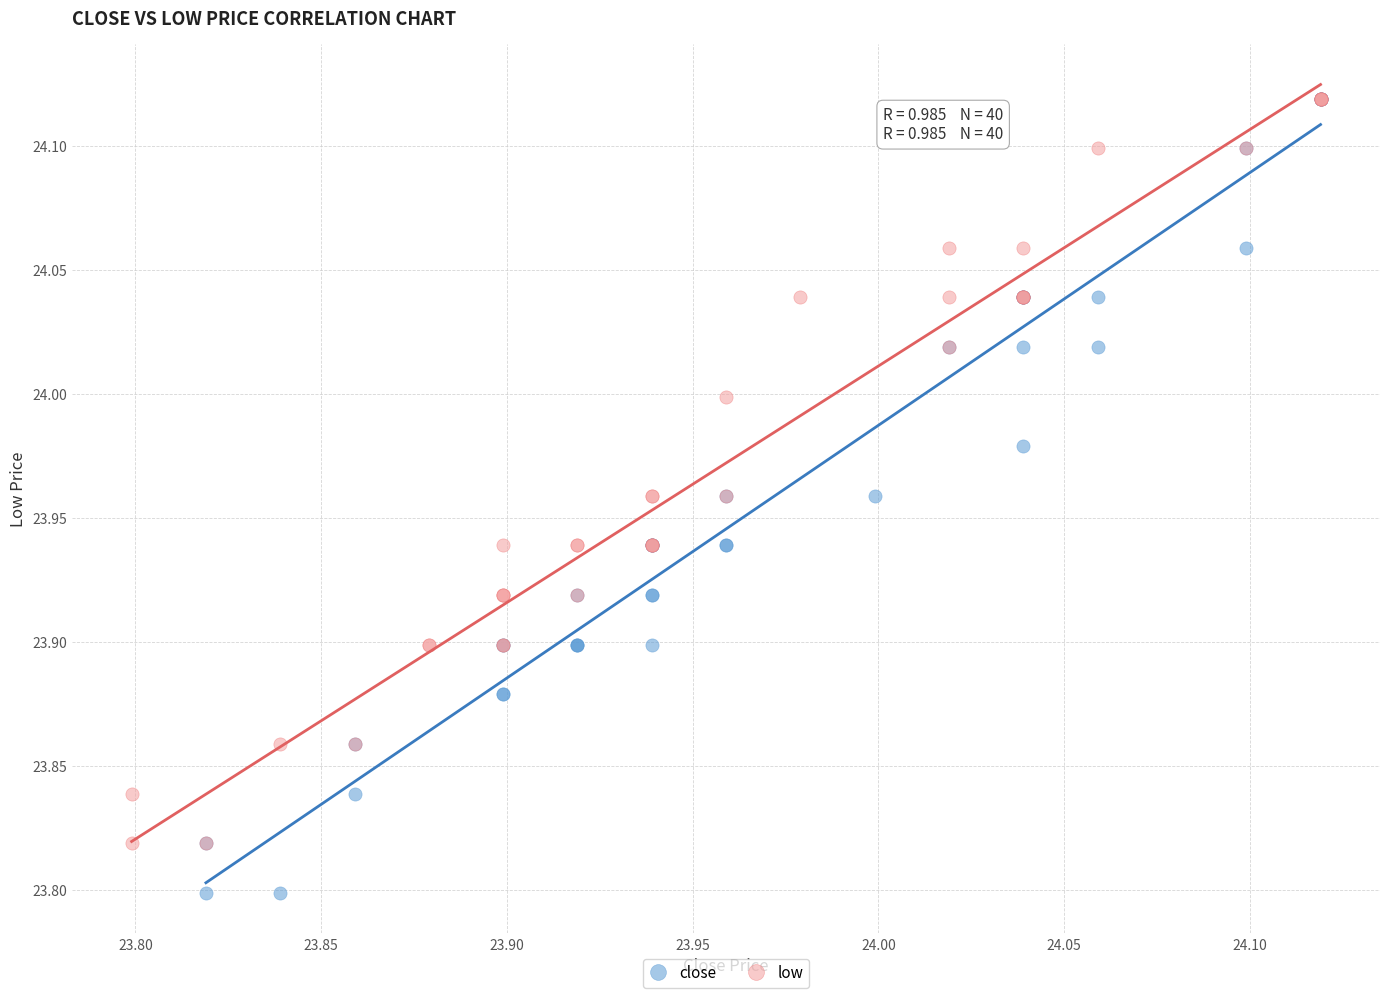

Which series contains the lowest Y value?

close